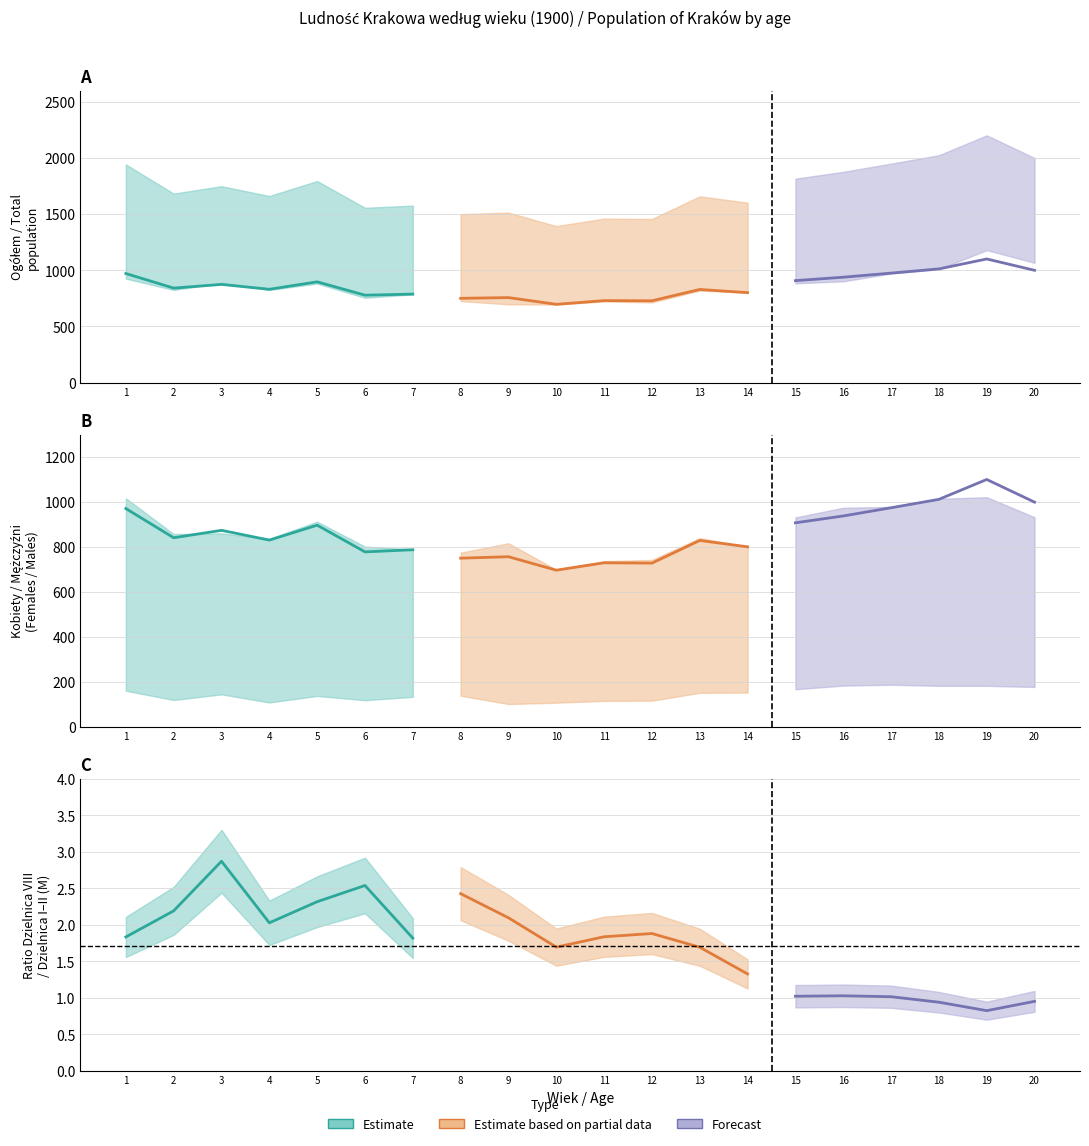

Is this an area chart (filled region under the line)?

No